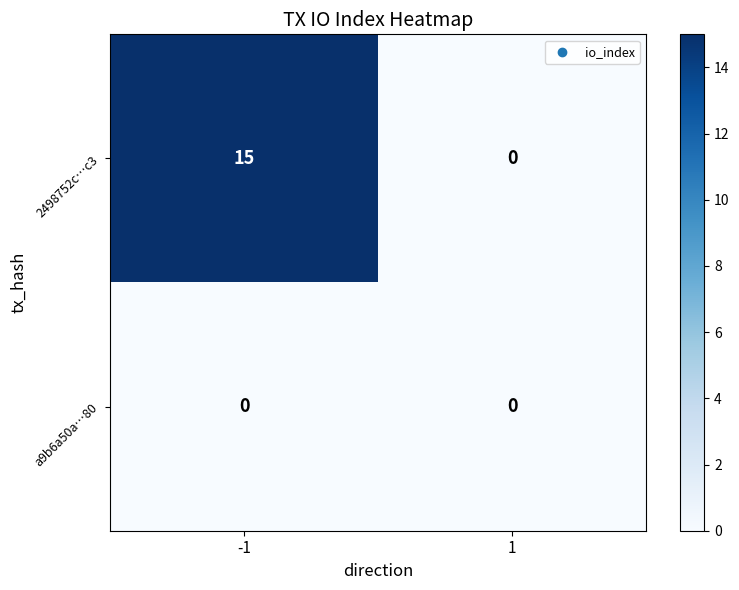

Which label corresponds to the largest value in the chart?

-1